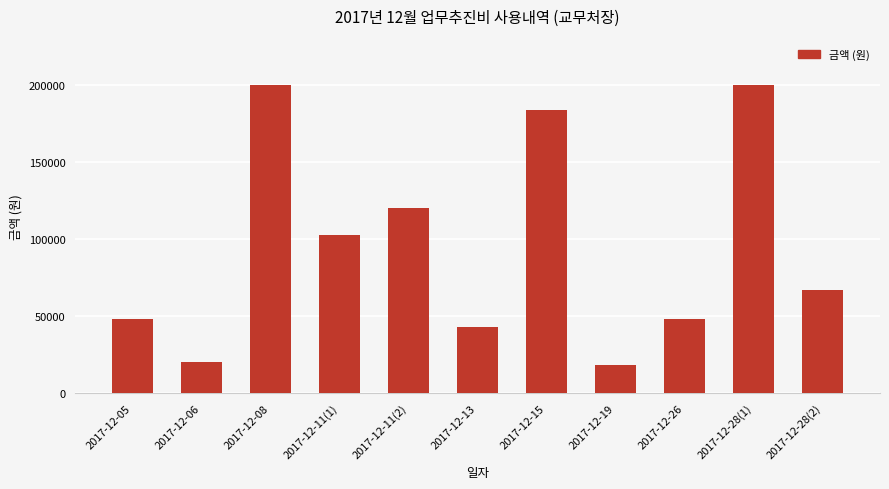

Reading left to right, list all the values displayed in this chart.

2017-12-05=48000	2017-12-06=20000	2017-12-08=200000	2017-12-11(1)=102600	2017-12-11(2)=120000	2017-12-13=43000	2017-12-15=184000	2017-12-19=18000	2017-12-26=48000	2017-12-28(1)=200000	2017-12-28(2)=66500